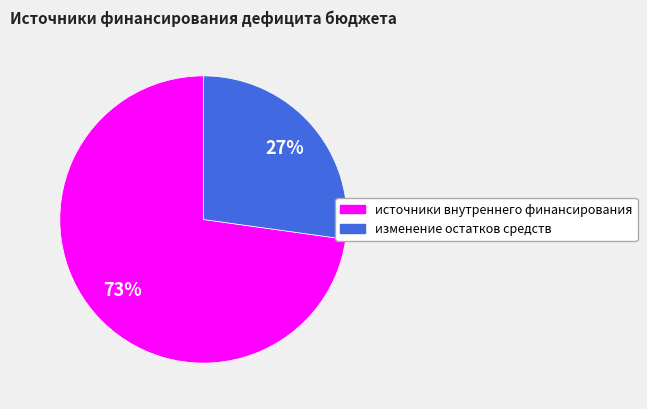

To the nearest percent, what portion does изменение остатков средств represent?

27%